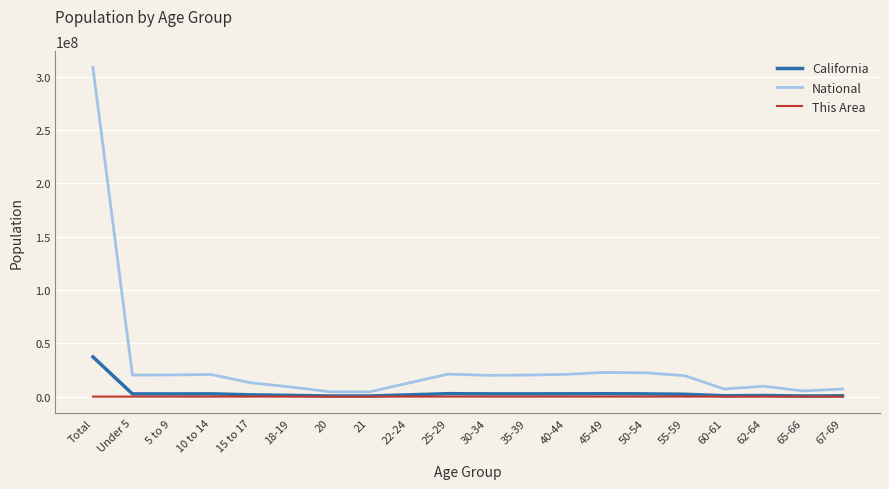

List the series in order of their peak value, highest first.

National, California, This Area